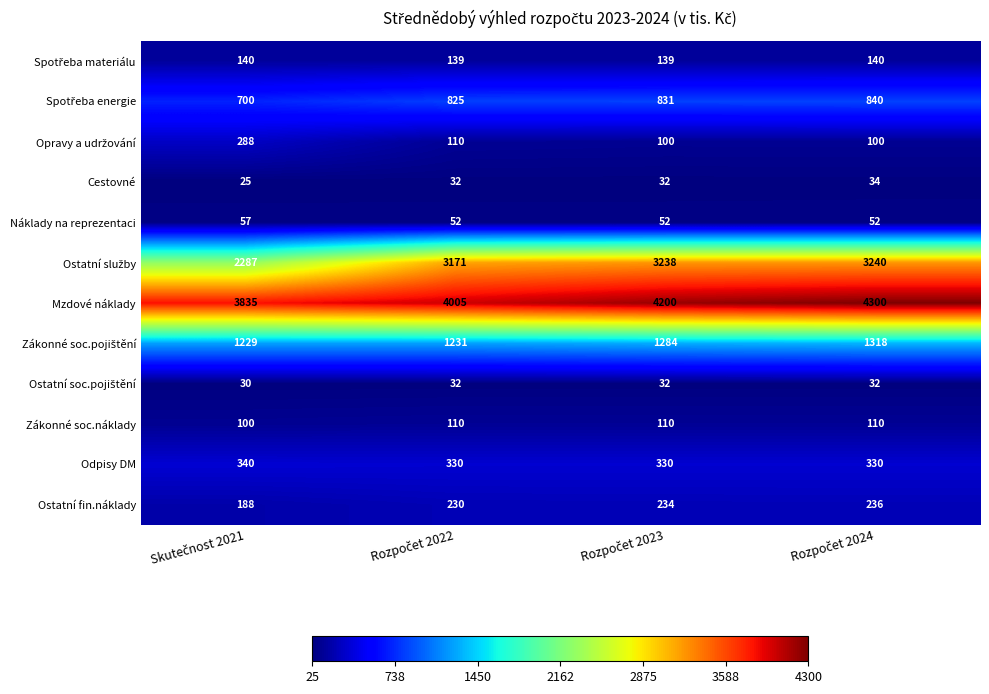

At how many categories does at least one series exceed 317?

4